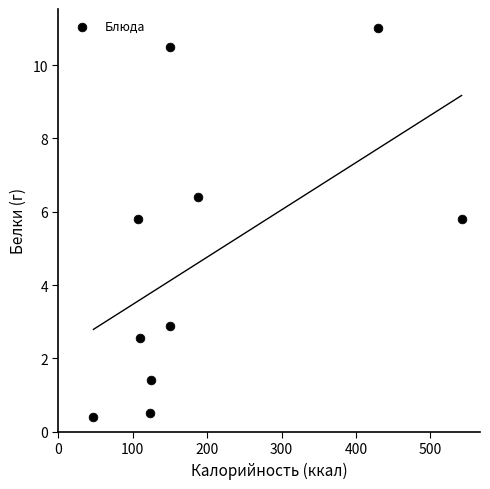

What is the average X value?

197.0